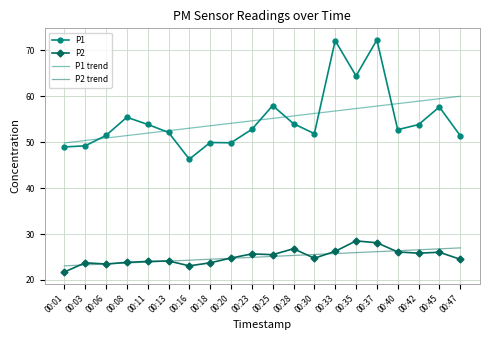

What is the difference between the P2 trend values at 00:45 and 00:13?

2.7